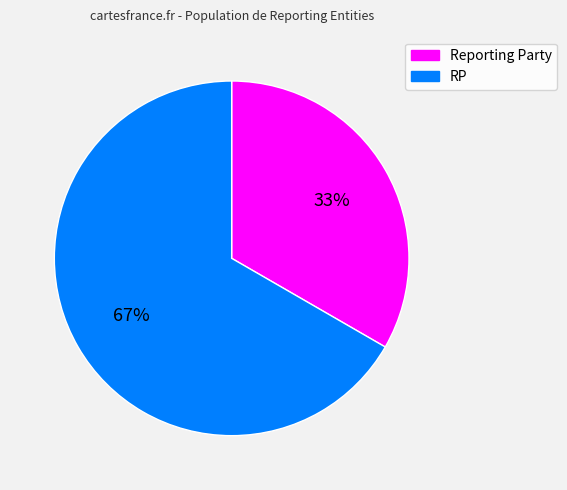

How many segments does this pie chart have?

2